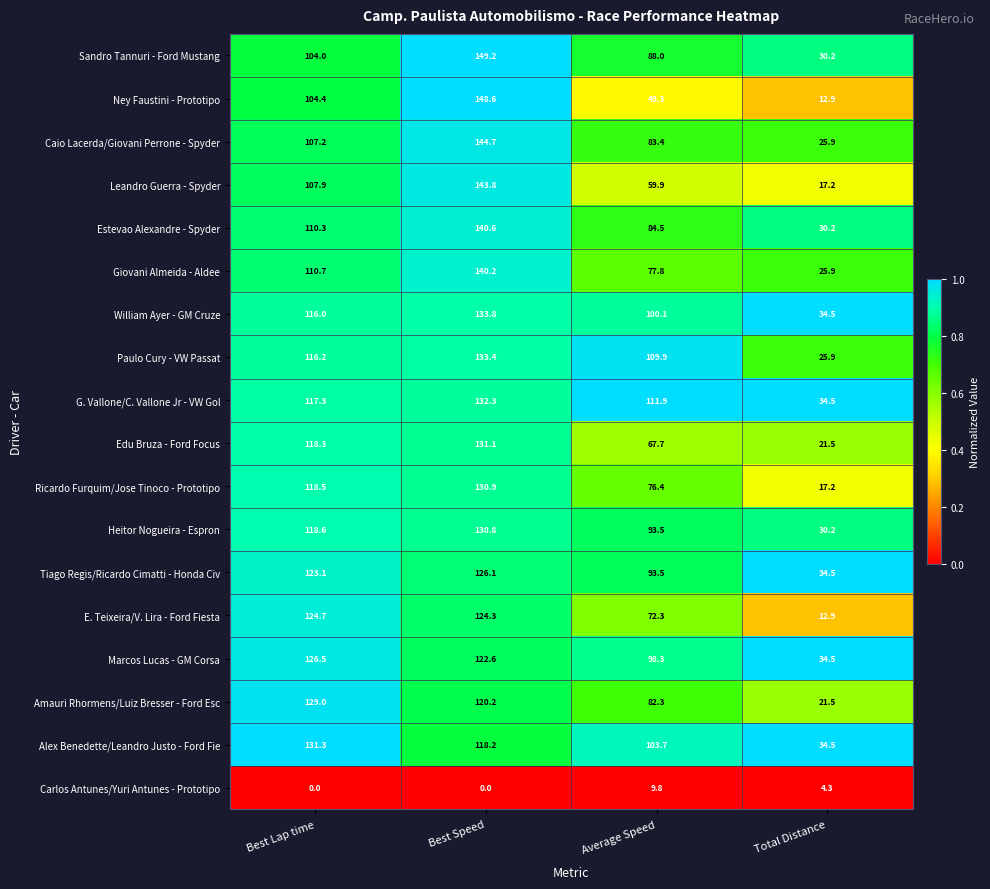

What is the maximum value shown in the chart?

149.2